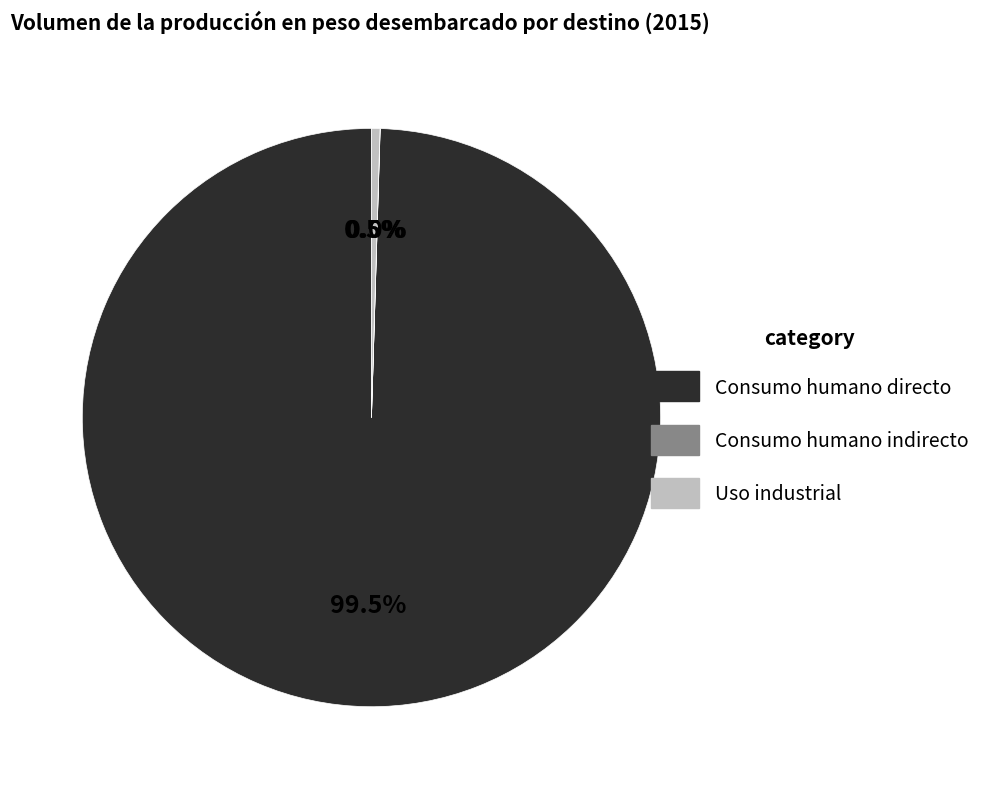

Is there a majority slice in this chart?

Yes